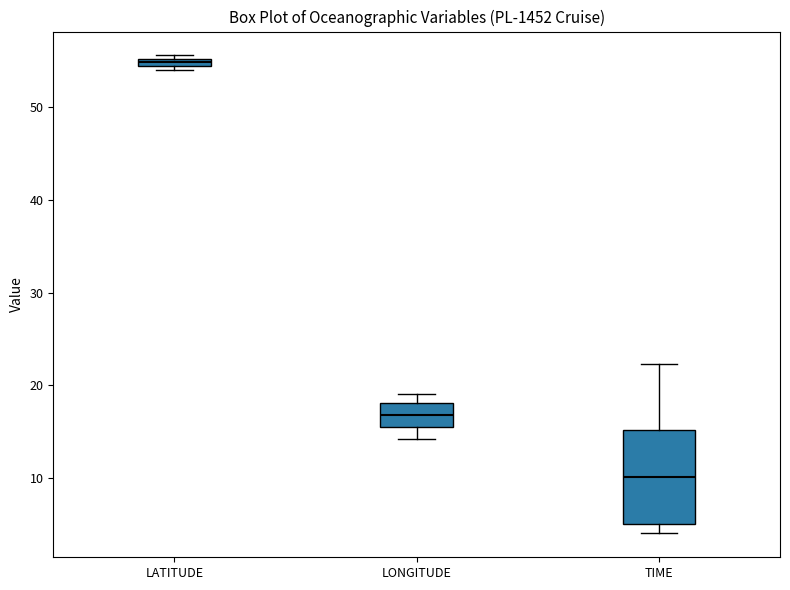

Where does the lower whisker of the box for LONGITUDE end on the y-axis? The values are not printed on the chart, so give them approximately, as read against the axis.

14